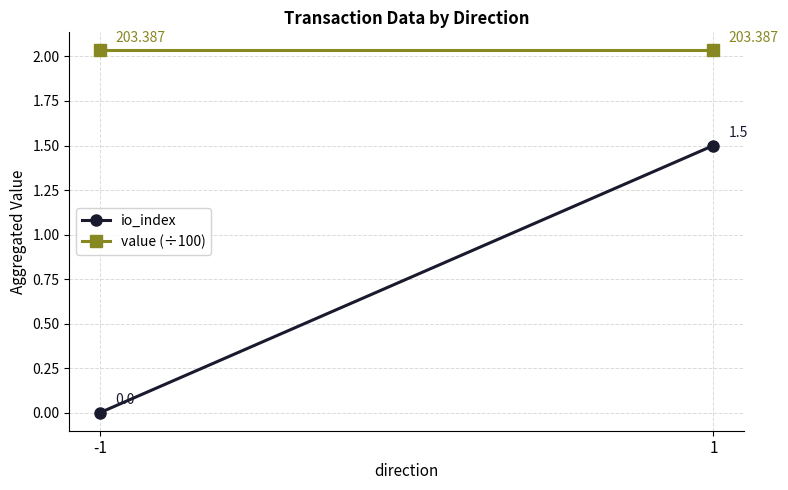

Which series has the largest total across all categories?

value (÷100)